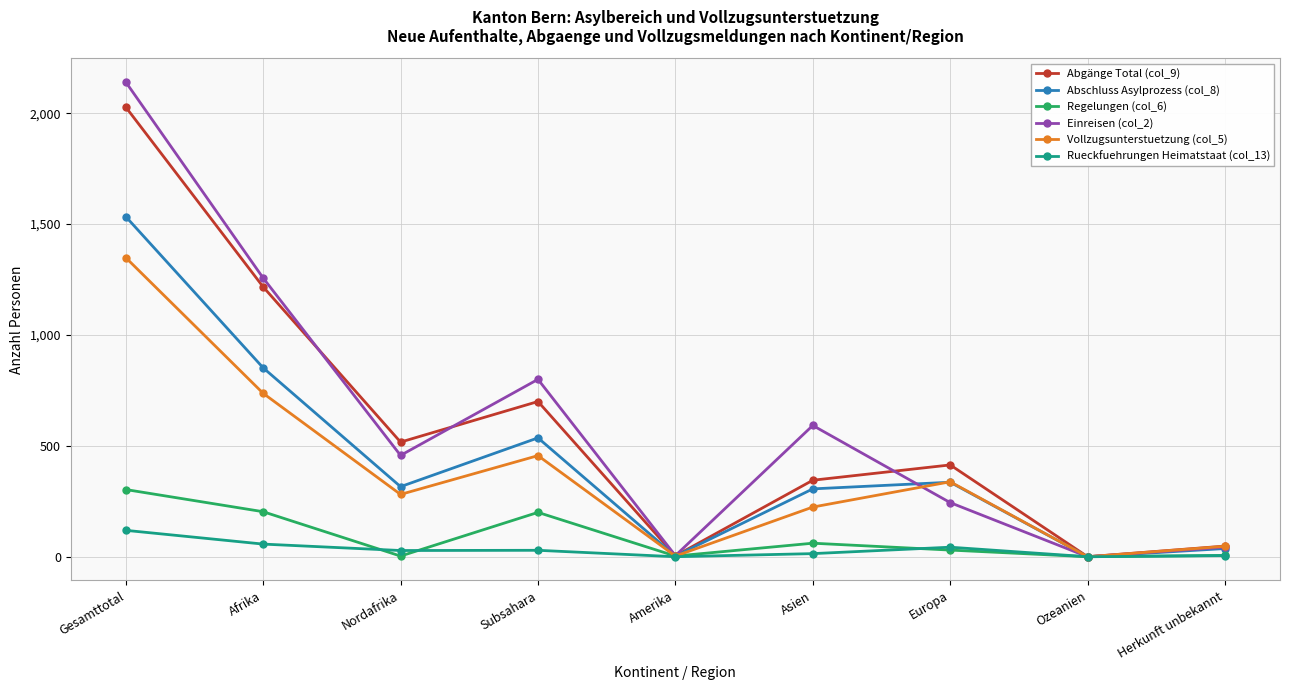

What are all the series names shown in the legend?

Abgänge Total (col_9), Abschluss Asylprozess (col_8), Regelungen (col_6), Einreisen (col_2), Vollzugsunterstuetzung (col_5), Rueckfuehrungen Heimatstaat (col_13)